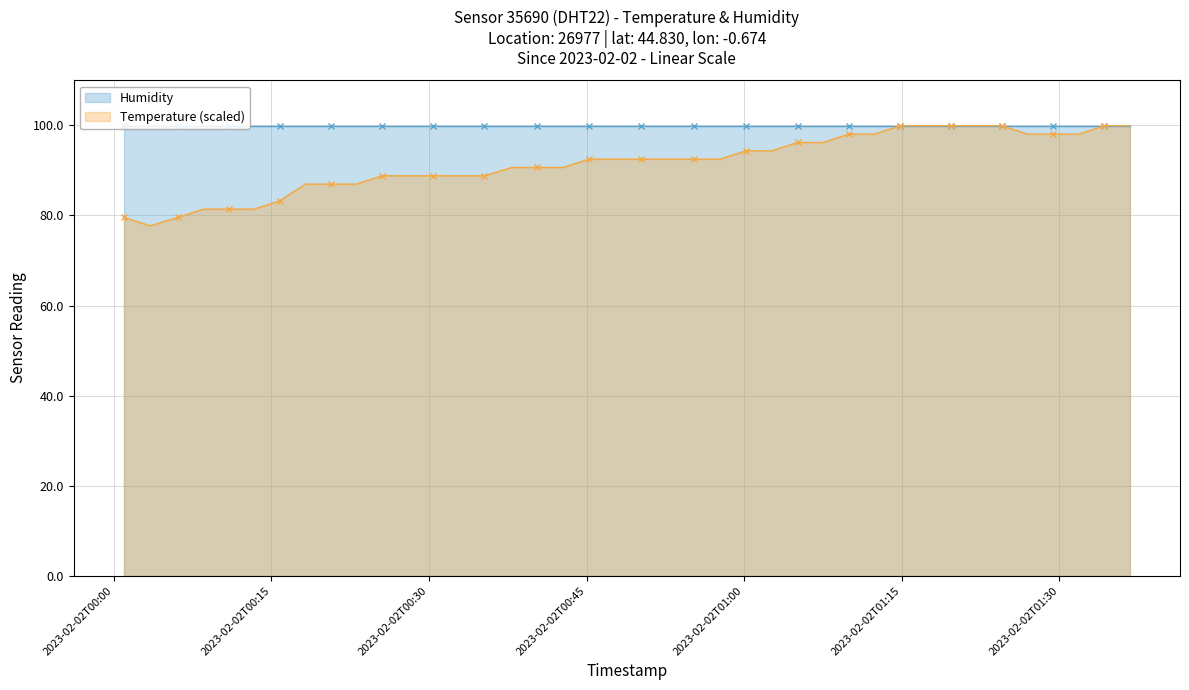

What is the label of the 37th point from the right?

2023-02-02T00:08:31